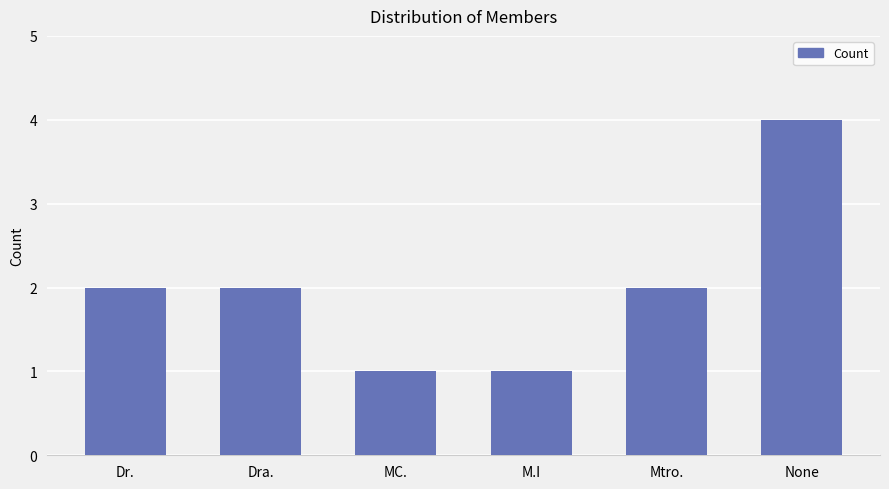

Which category has the highest value across all series?

None